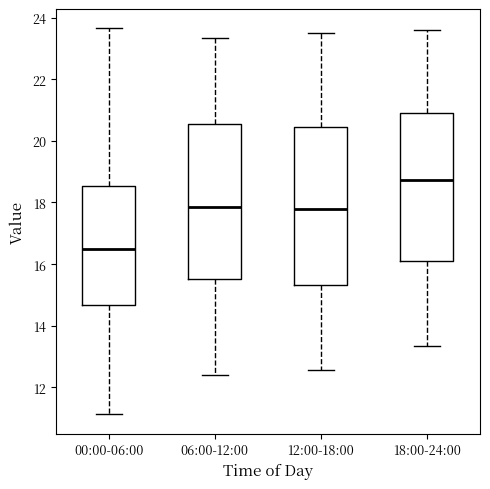

Where does the median line of the box for 18:00-24:00 sit on the y-axis? The values are not printed on the chart, so give them approximately, as read against the axis.

18.8